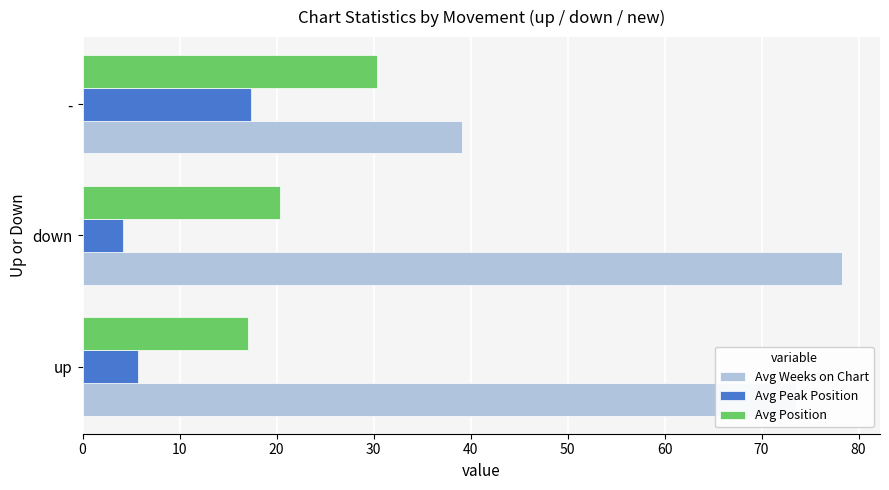

What is the difference between the maximum and minimum values in the Avg Position series?

13.3